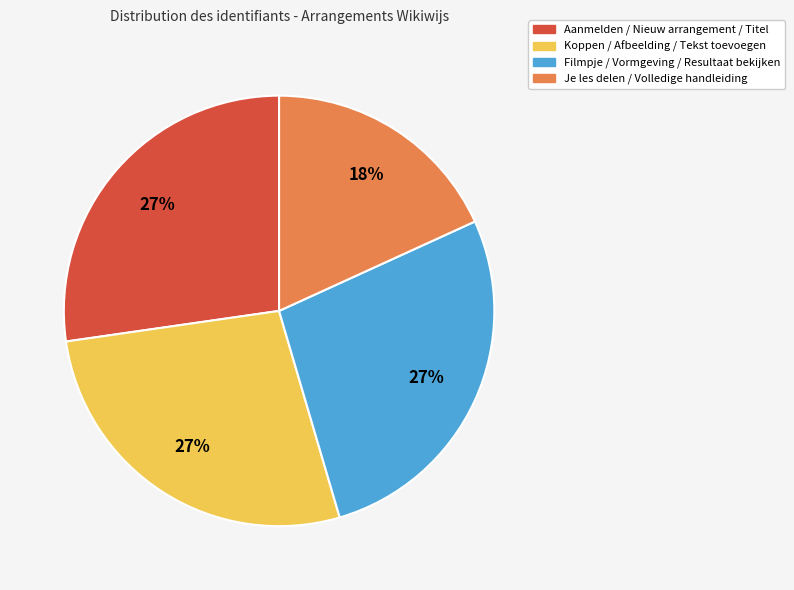

Is there a majority slice in this chart?

No